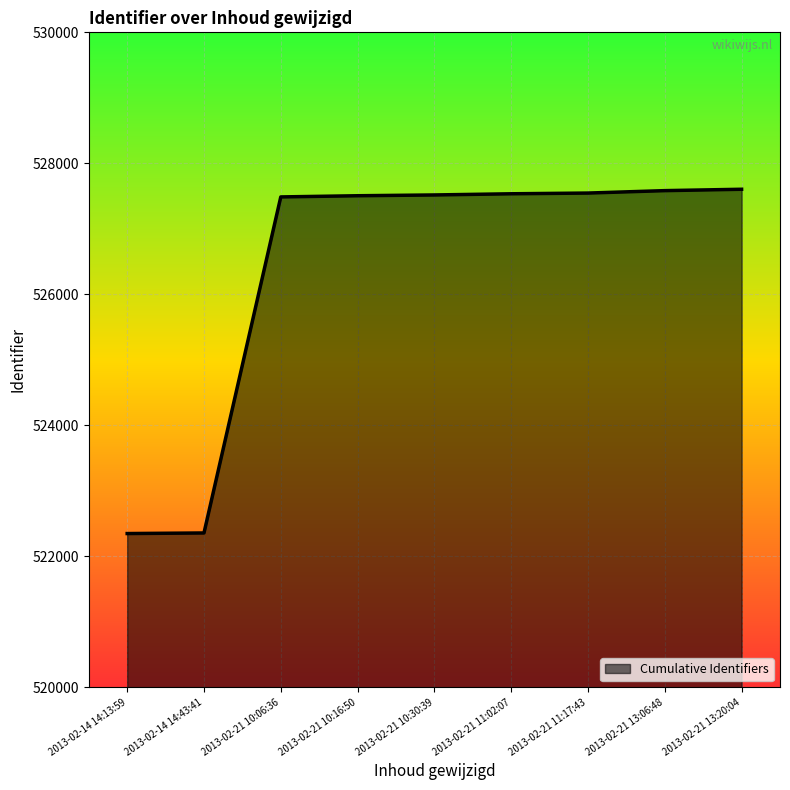

Approximately how many times larger is the value at 2013-02-21 11:17:43 compared to 2013-02-21 13:06:48?

1.0